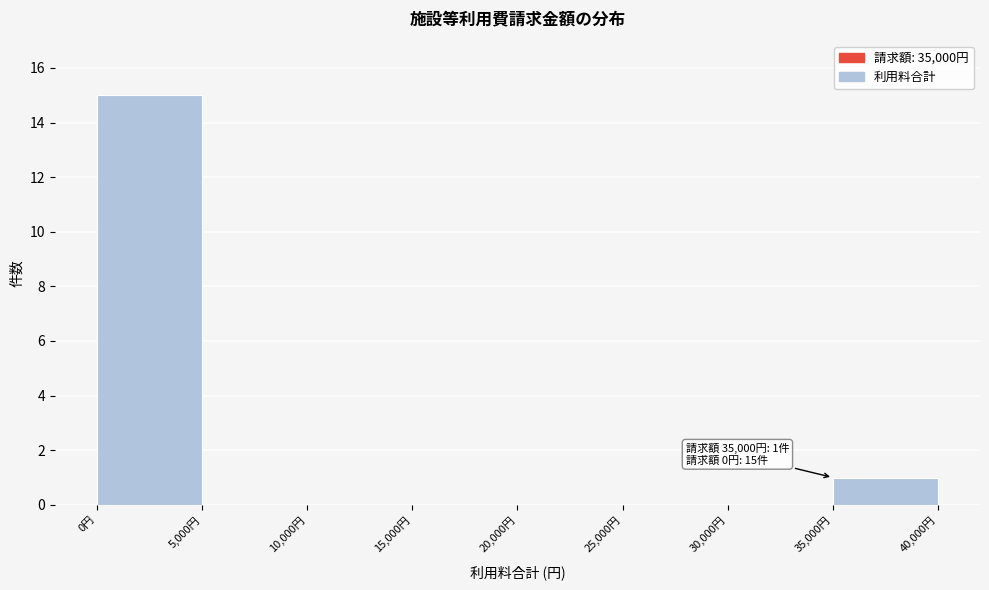

Which range on the x-axis has the tallest bar?

0 to 5000